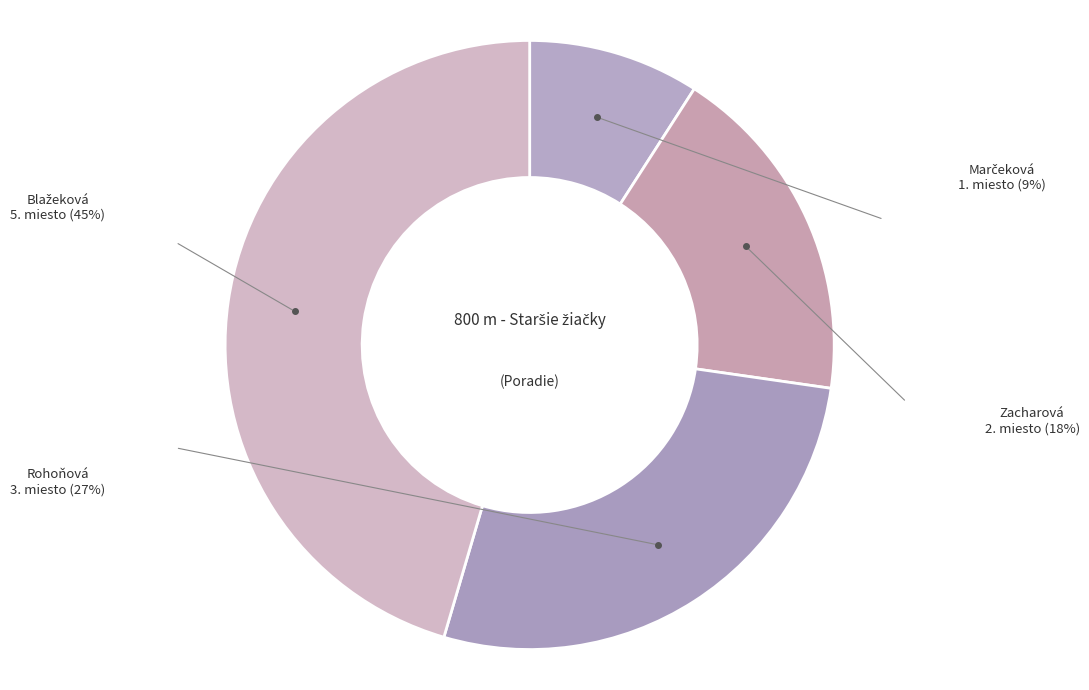

How many slices are in this pie chart?

4